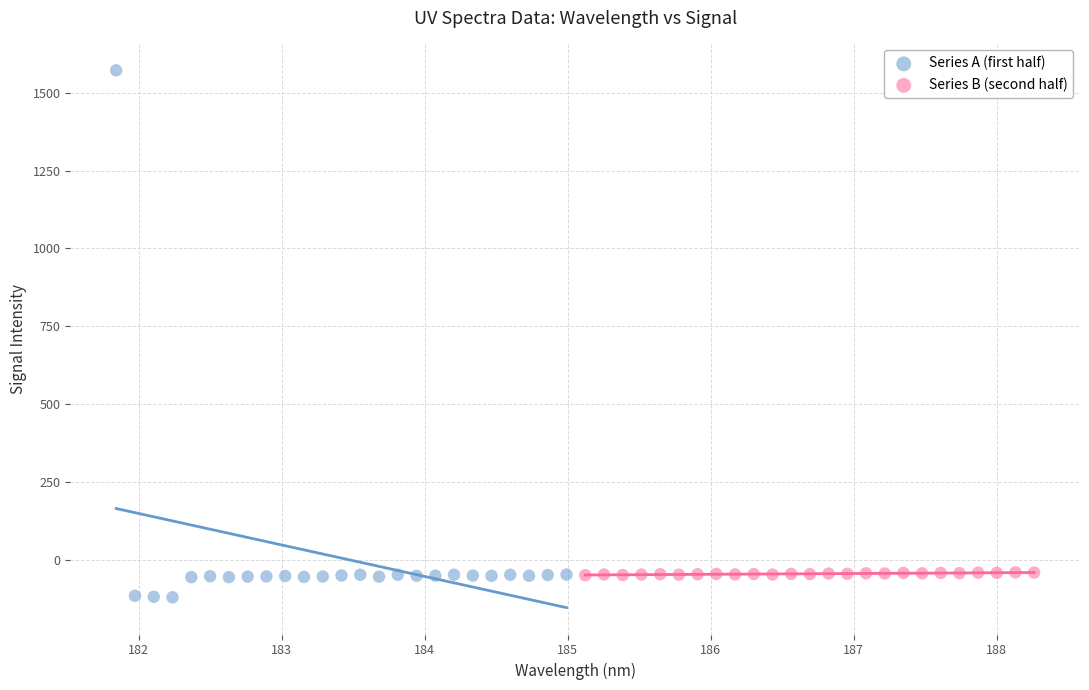

Which series reaches the maximum Y coordinate?

Series A (first half)